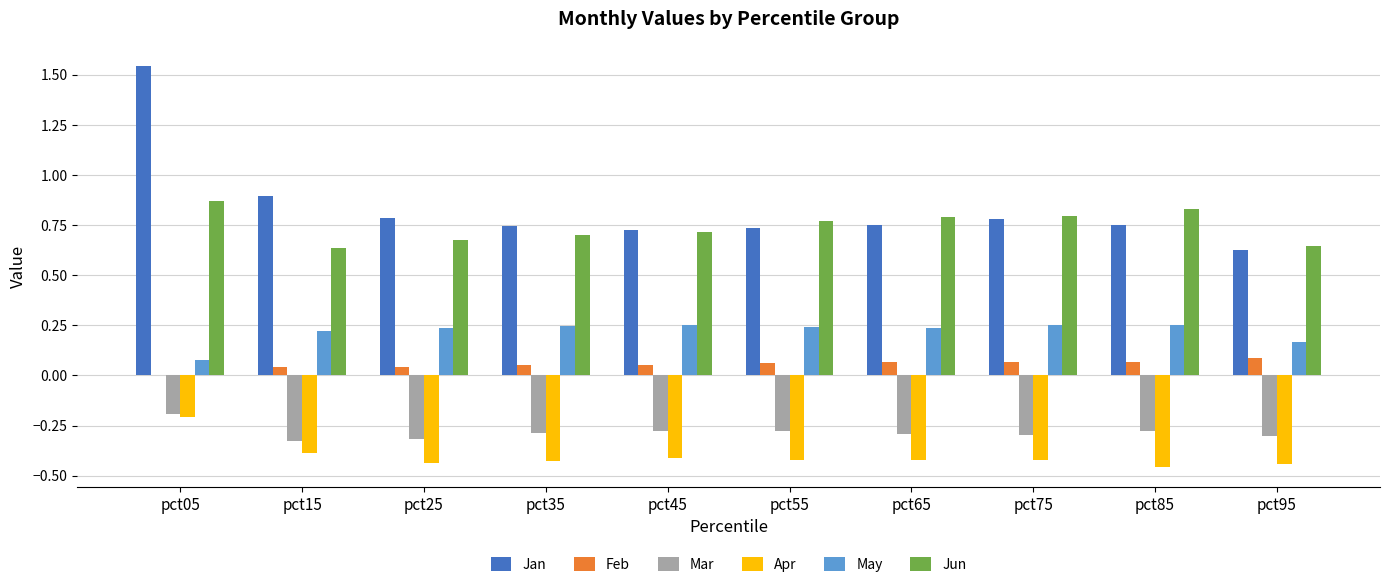

Which series has the largest total across all categories?

Jan